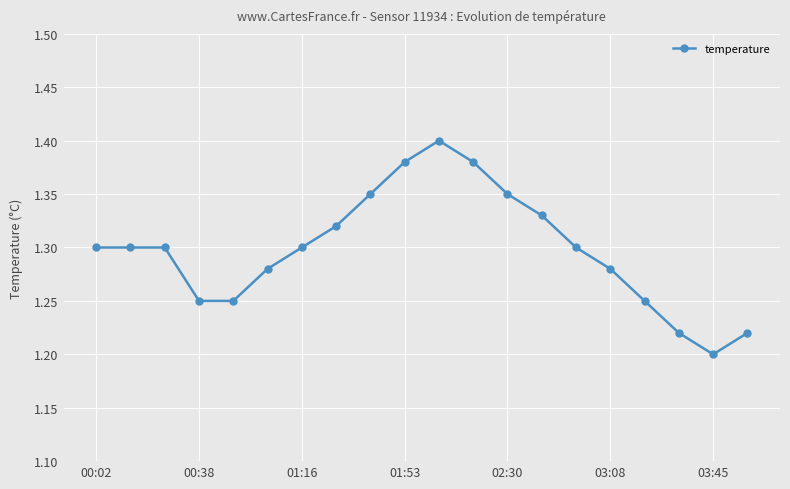

What is the sum of all values?

26.0